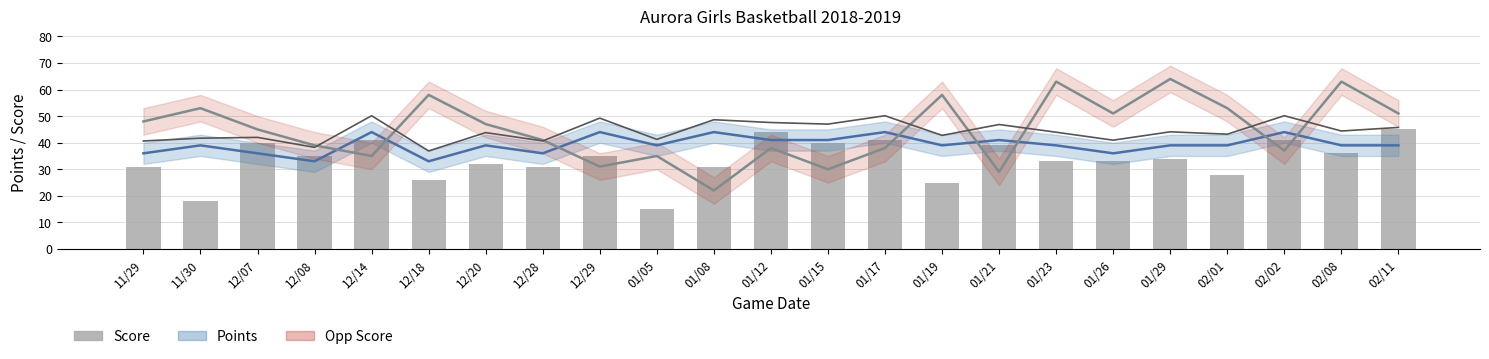

What is the sum of the Opp Score values at 01/29 and 11/30?

117